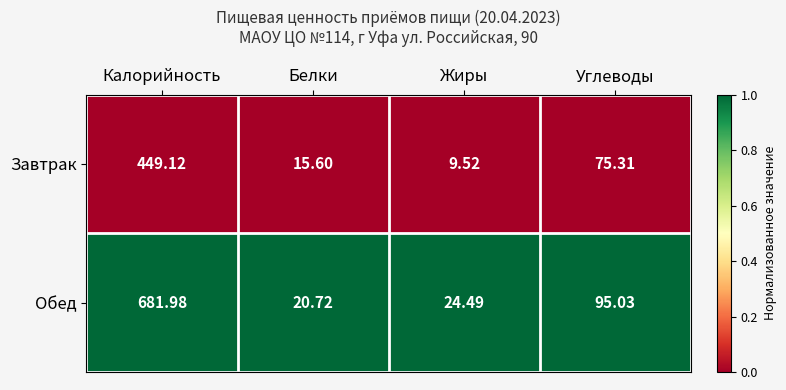

Which series has the largest total across all categories?

Обед